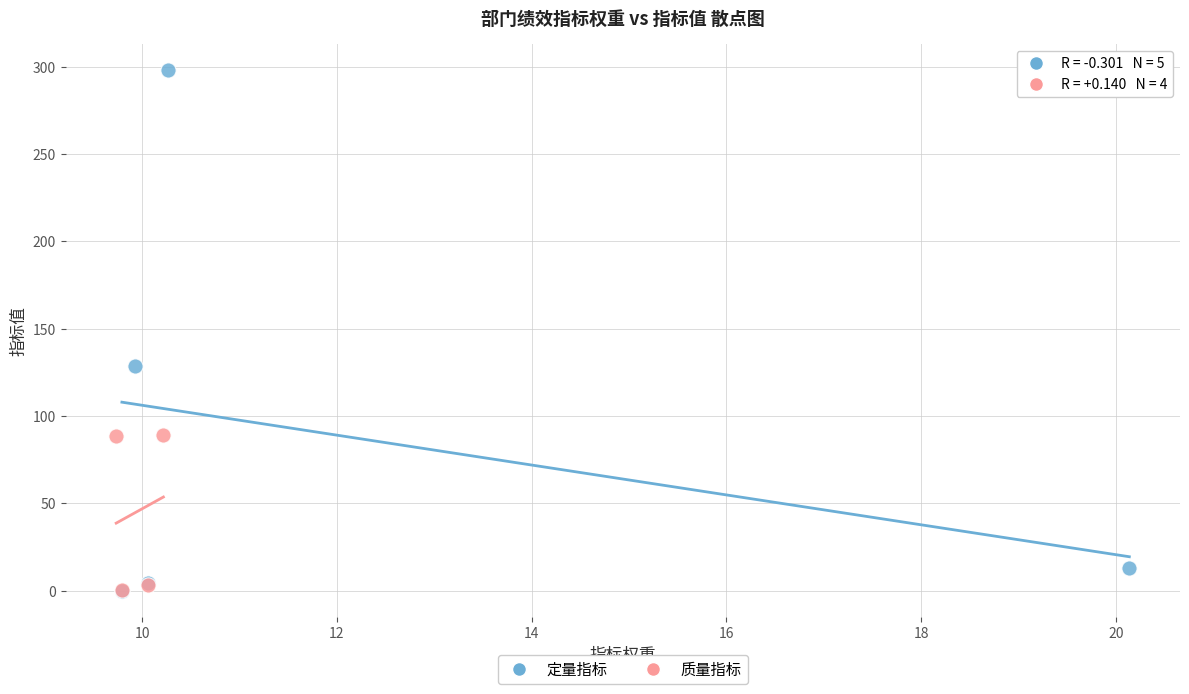

Which series has the largest Y range (max minus min)?

定量指标